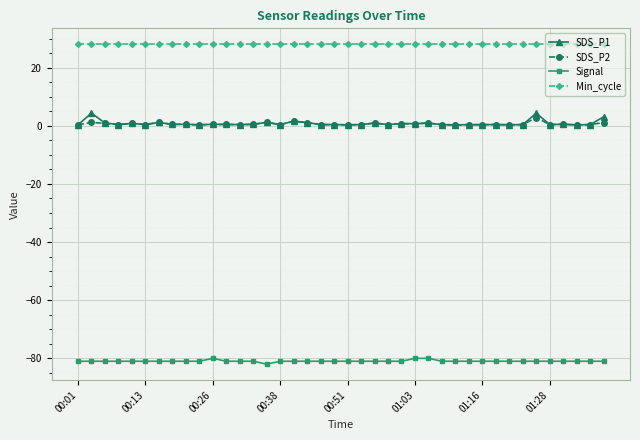

True or false: SDS_P1 and Signal intersect in this chart.

False